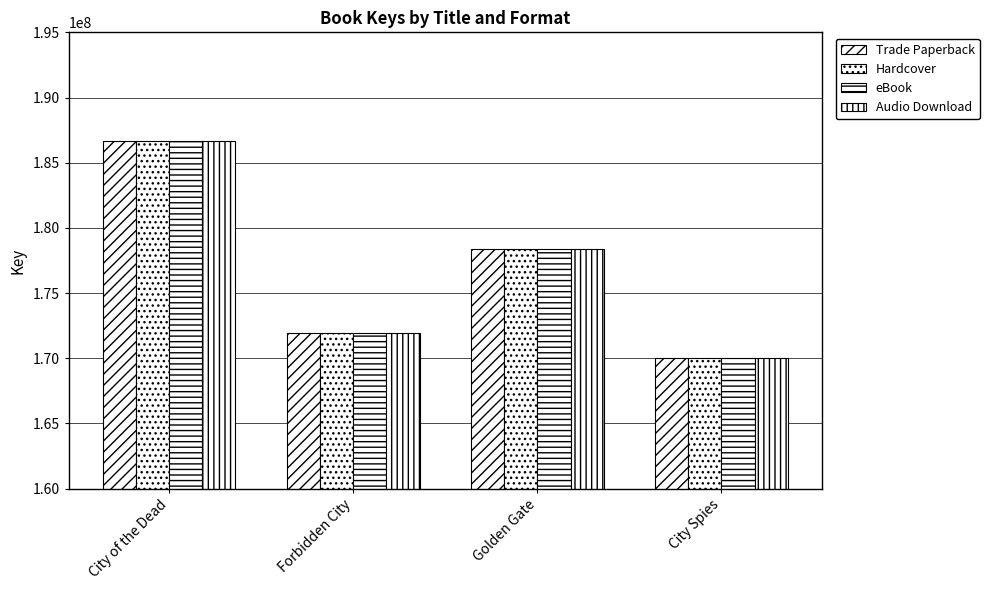

Does the chart contain stacked bars?

No